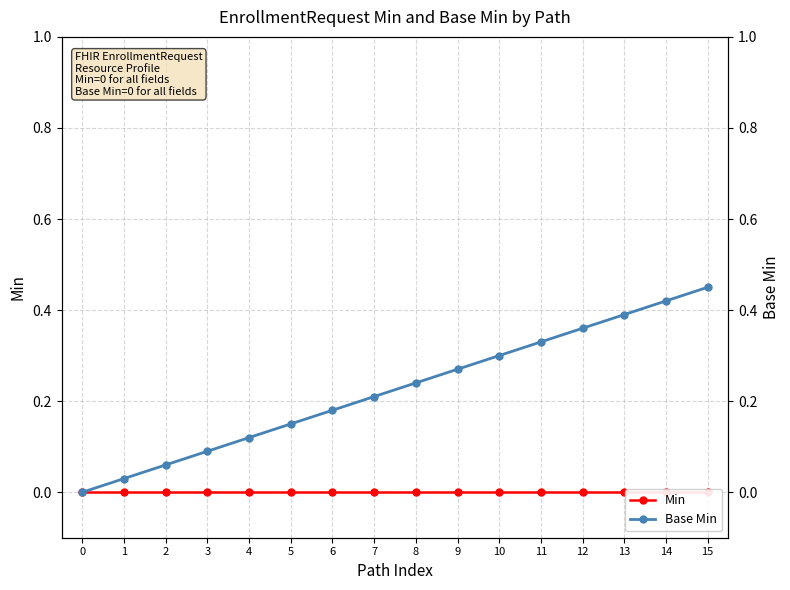

Is the value of Min at 13 greater than the value of Base Min at 1?

No